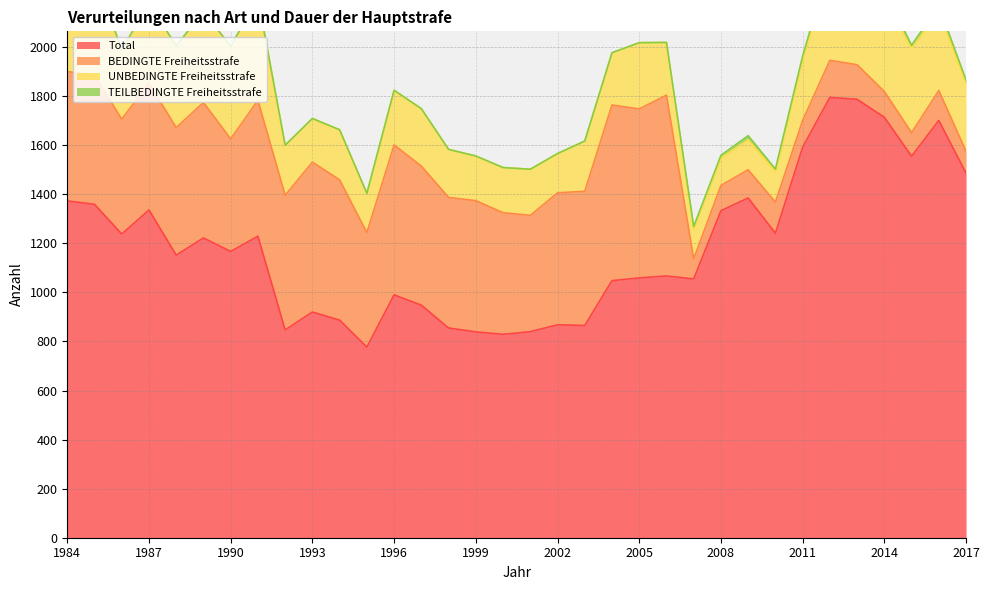

Reading left to right, transcribe all the data shown in this chart.

Total: 1984=1373	1985=1359	1986=1238	1987=1336	1988=1152	1989=1222	1990=1167	1991=1229	1992=847	1993=920	1994=887	1995=777	1996=990	1997=948	1998=855	1999=839	2000=829	2001=840	2002=868	2003=865	2004=1048	2005=1059	2006=1067	2007=1055	2008=1333	2009=1385	2010=1241	2011=1592	2012=1795	2013=1787	2014=1714	2015=1555	2016=1701	2017=1486
BEDINGTE Freiheitsstrafe: 1984=527	1985=527	1986=468	1987=517	1988=520	1989=552	1990=459	1991=554	1992=549	1993=611	1994=572	1995=467	1996=611	1997=567	1998=532	1999=535	2000=496	2001=474	2002=538	2003=547	2004=716	2005=689	2006=737	2007=82	2008=103	2009=115	2010=127	2011=109	2012=151	2013=141	2014=105	2015=96	2016=122	2017=89
UNBEDINGTE Freiheitsstrafe: 1984=424	1985=413	1986=283	1987=326	1988=333	1989=371	1990=377	1991=418	1992=204	1993=178	1994=204	1995=160	1996=223	1997=234	1998=196	1999=182	2000=184	2001=188	2002=160	2003=205	2004=213	2005=270	2006=215	2007=120	2008=112	2009=122	2010=125	2011=247	2012=369	2013=361	2014=384	2015=343	2016=323	2017=276
TEILBEDINGTE Freiheitsstrafe: 1984=0	1985=0	1986=0	1987=0	1988=0	1989=0	1990=0	1991=0	1992=0	1993=0	1994=0	1995=0	1996=0	1997=0	1998=0	1999=0	2000=0	2001=0	2002=0	2003=0	2004=0	2005=0	2006=0	2007=12	2008=11	2009=17	2010=10	2011=16	2012=30	2013=23	2014=27	2015=14	2016=22	2017=15